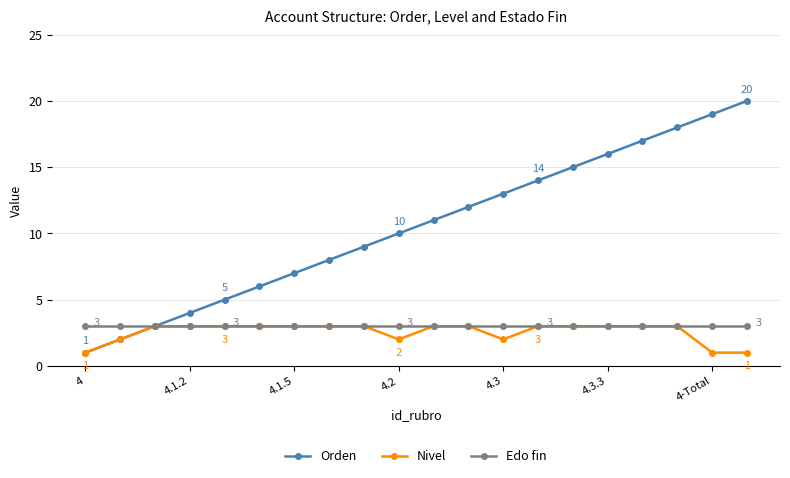

Count the Nivel values in the range 2 to 3.

17